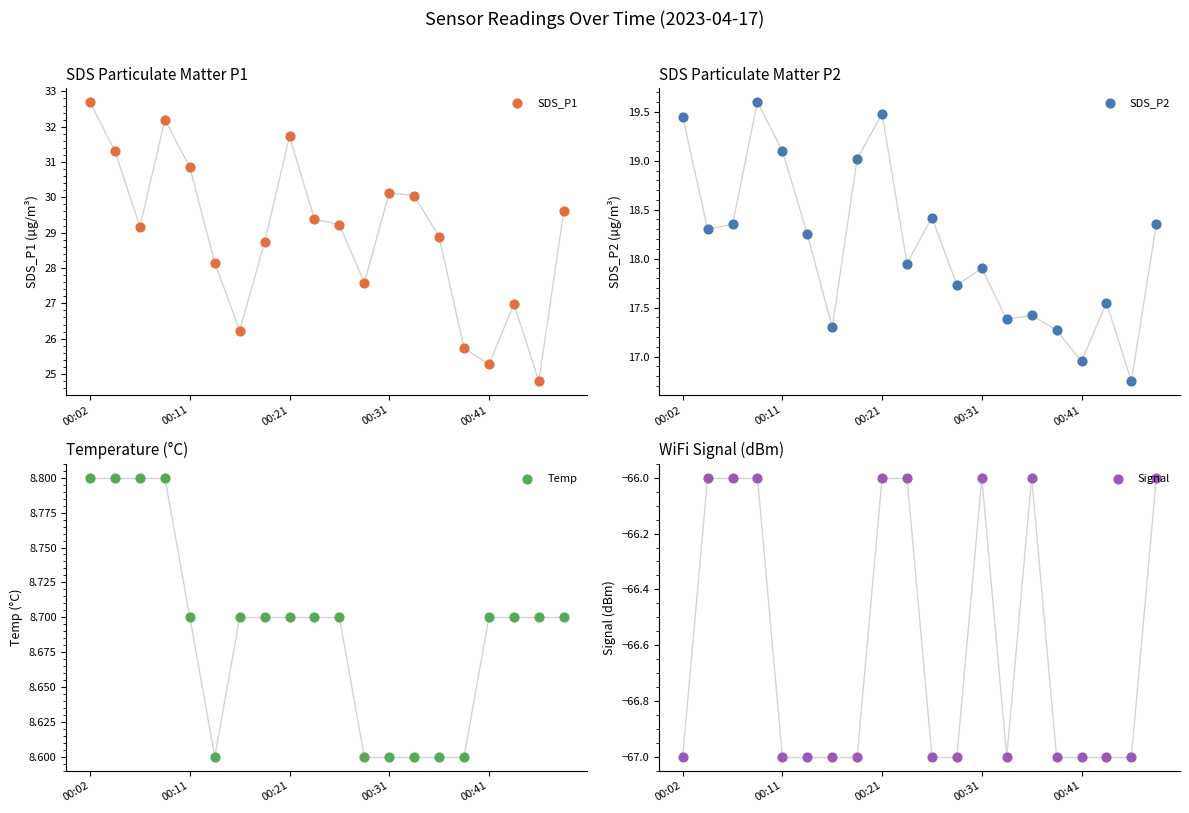

Which series contains the highest Y value?

SDS_P1